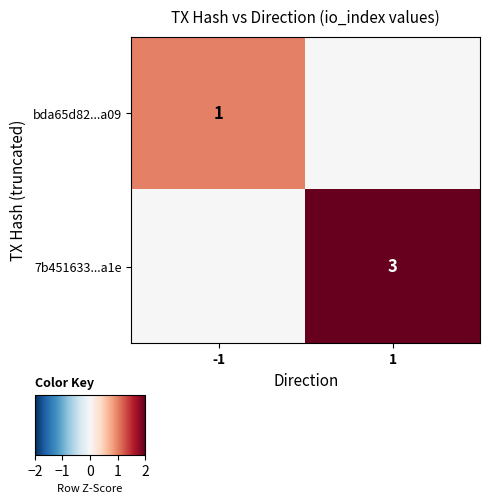

Is the value of 7b451633...a1e at 1 greater than the value of bda65d82...a09 at -1?

Yes